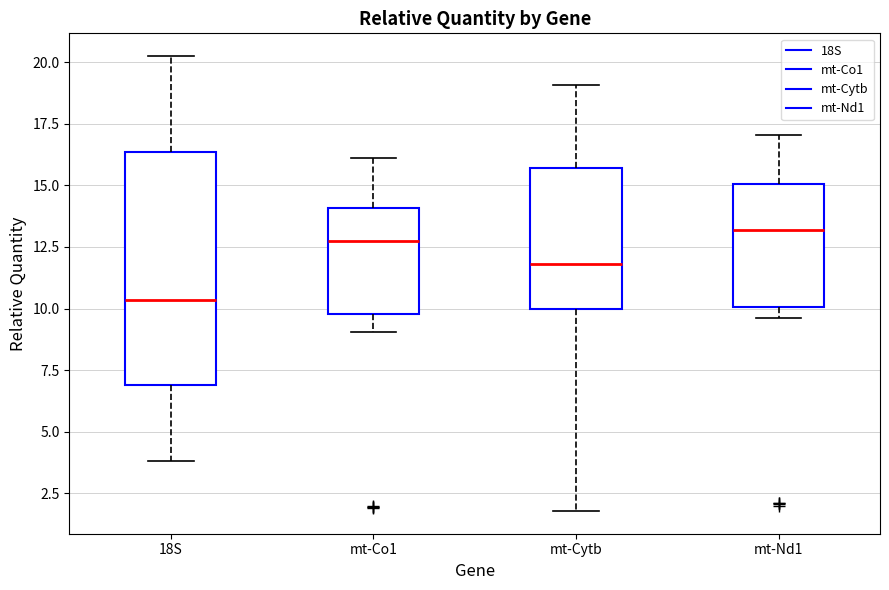

Which box is the tallest, from its lower edge to its upper edge?

18S